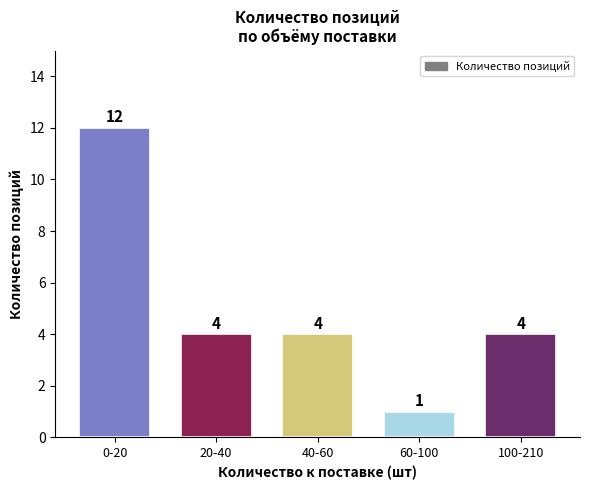

Reading left to right, extract all data points from this chart.

0-20=12	20-40=4	40-60=4	60-100=1	100-210=4